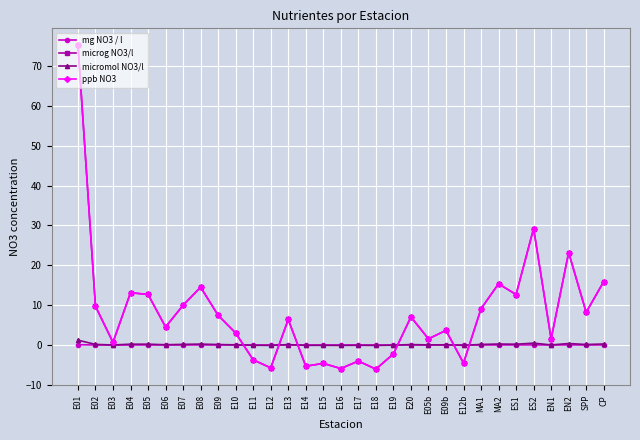

Is the value of microg NO3/l at E06 greater than the value of ppb NO3 at E03?

Yes